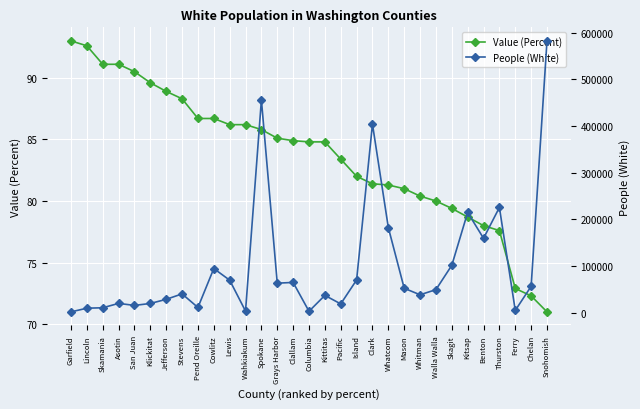

What value does the Value (Percent) series have at Chelan?

72.3